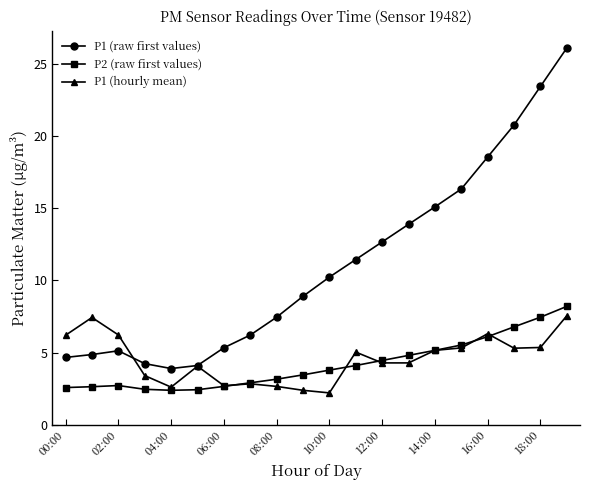

What is the value of the P2 (raw first values) point at the 16th from the left?

5.5